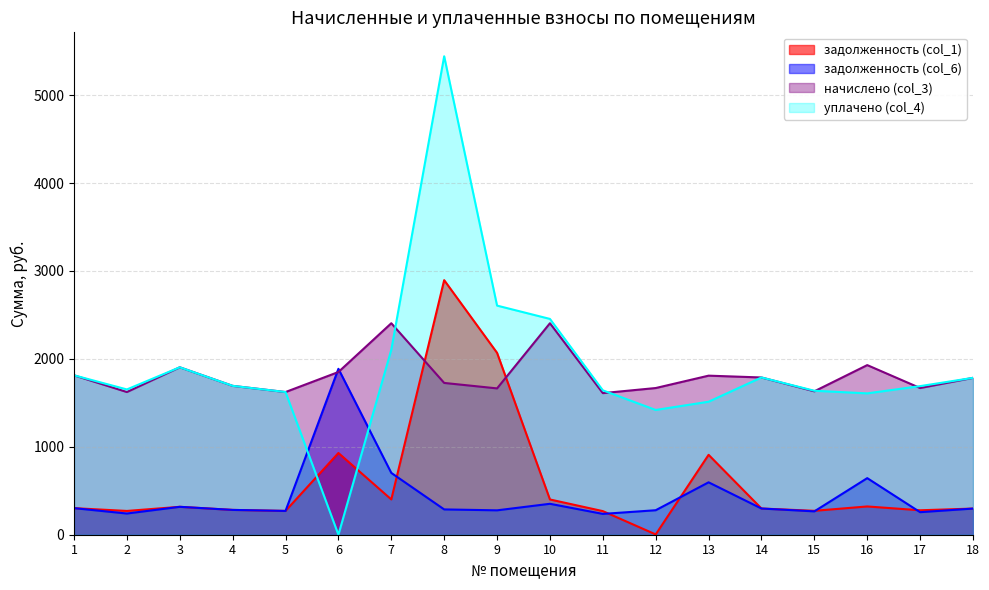

What is the total value across all series at 12?

3369.3